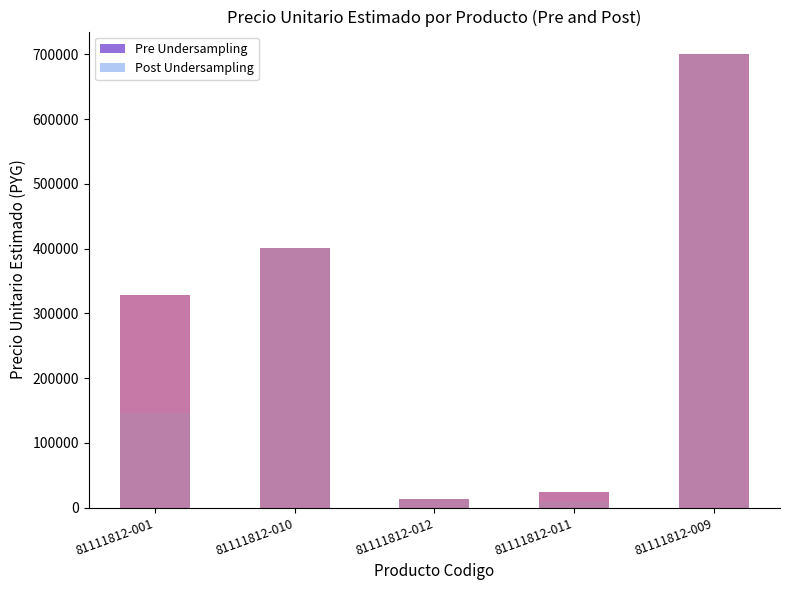

Count the number of data series in this chart.

2